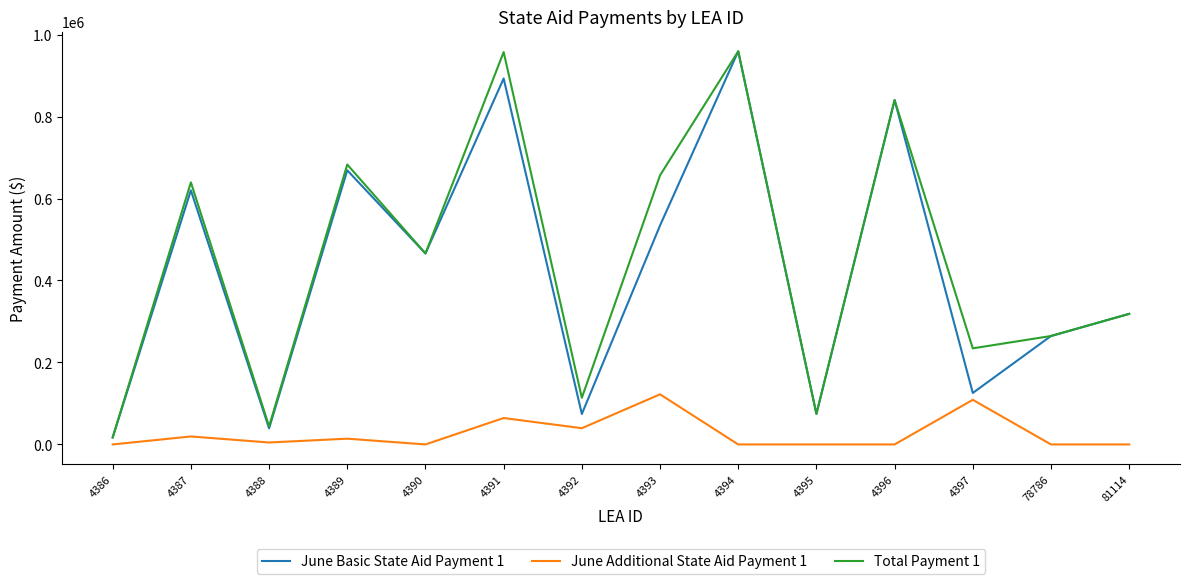

True or false: Total Payment 1 and June Additional State Aid Payment 1 cross at least once.

False